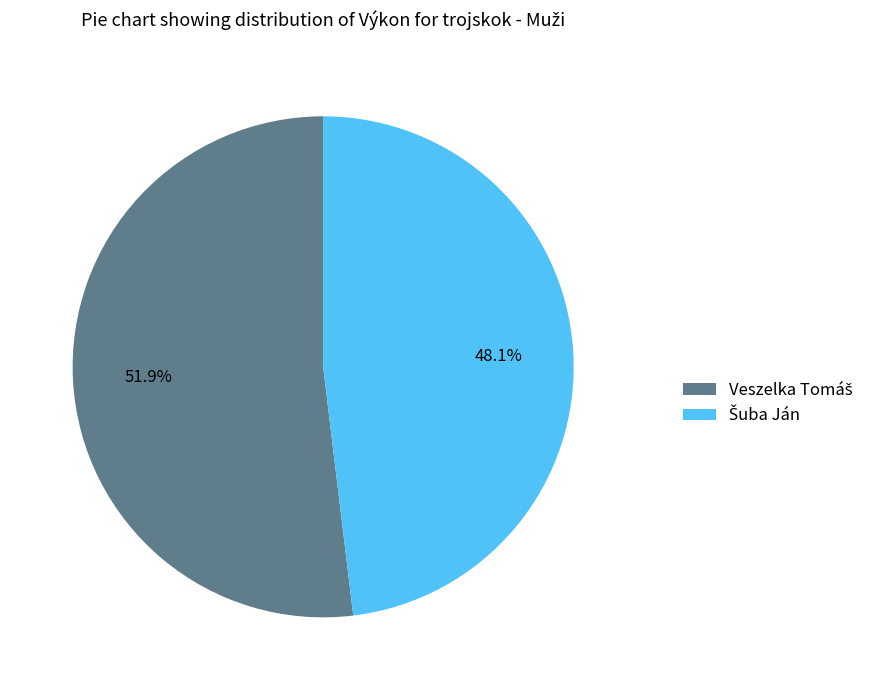

Is there any slice that represents more than half of the pie?

Yes